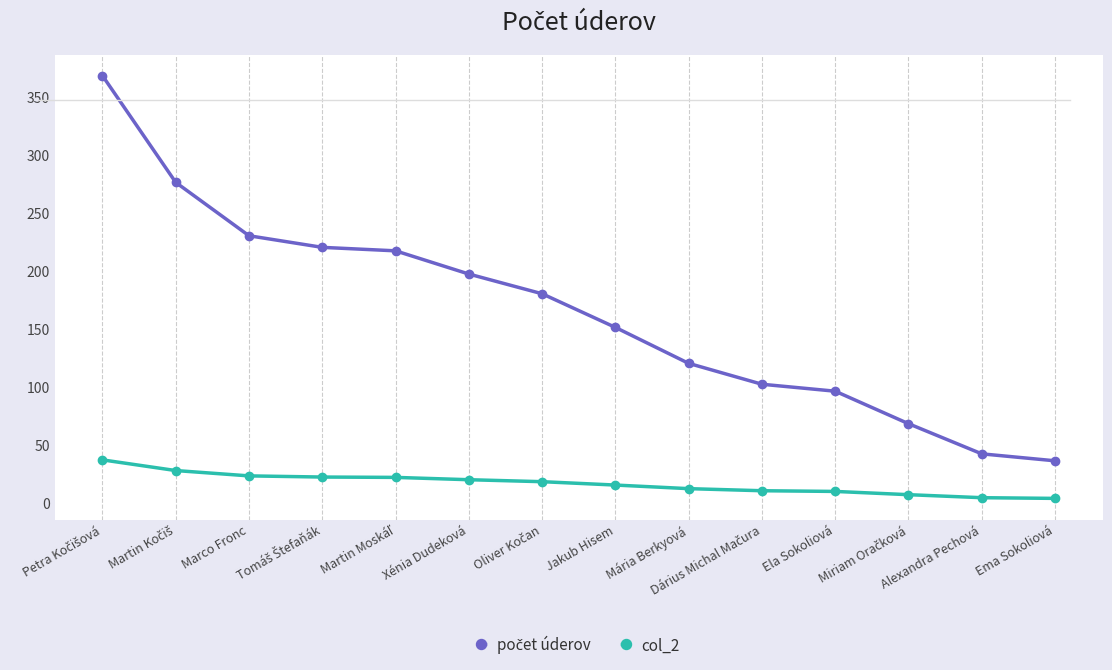

What is the sum of all col_2 values?

230.3